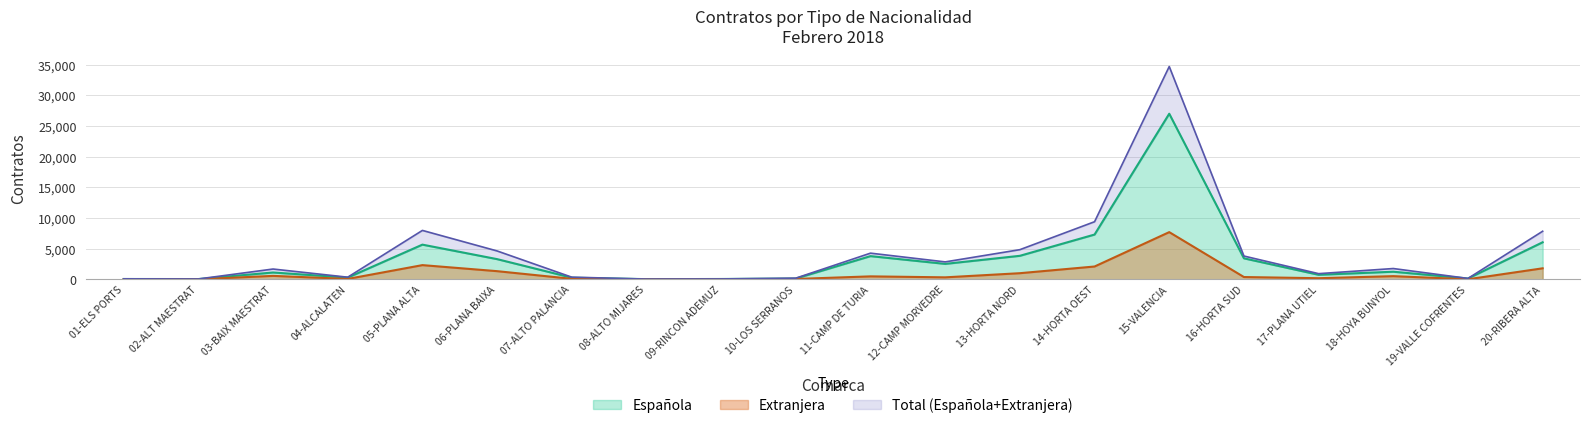

At which label is Española closest to 13520?

14-HORTA OEST